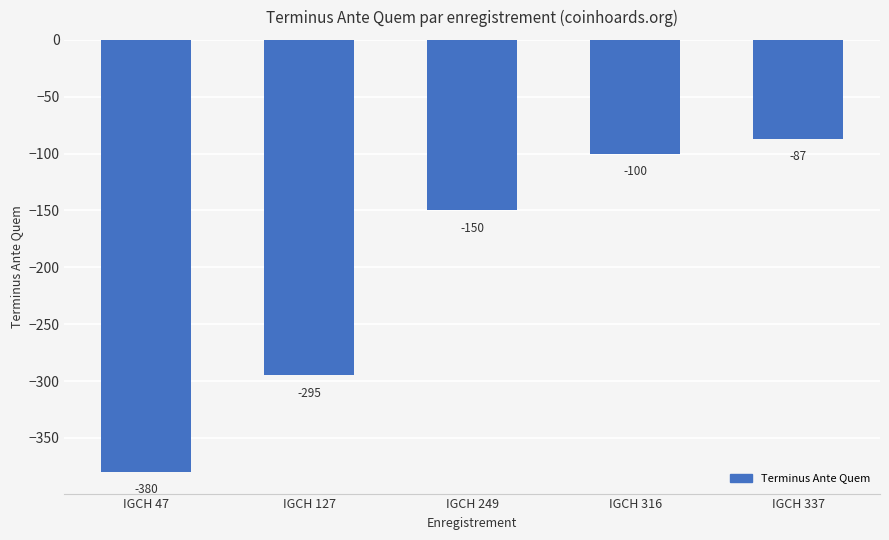

At which label does the data first exceed -150?

IGCH 316